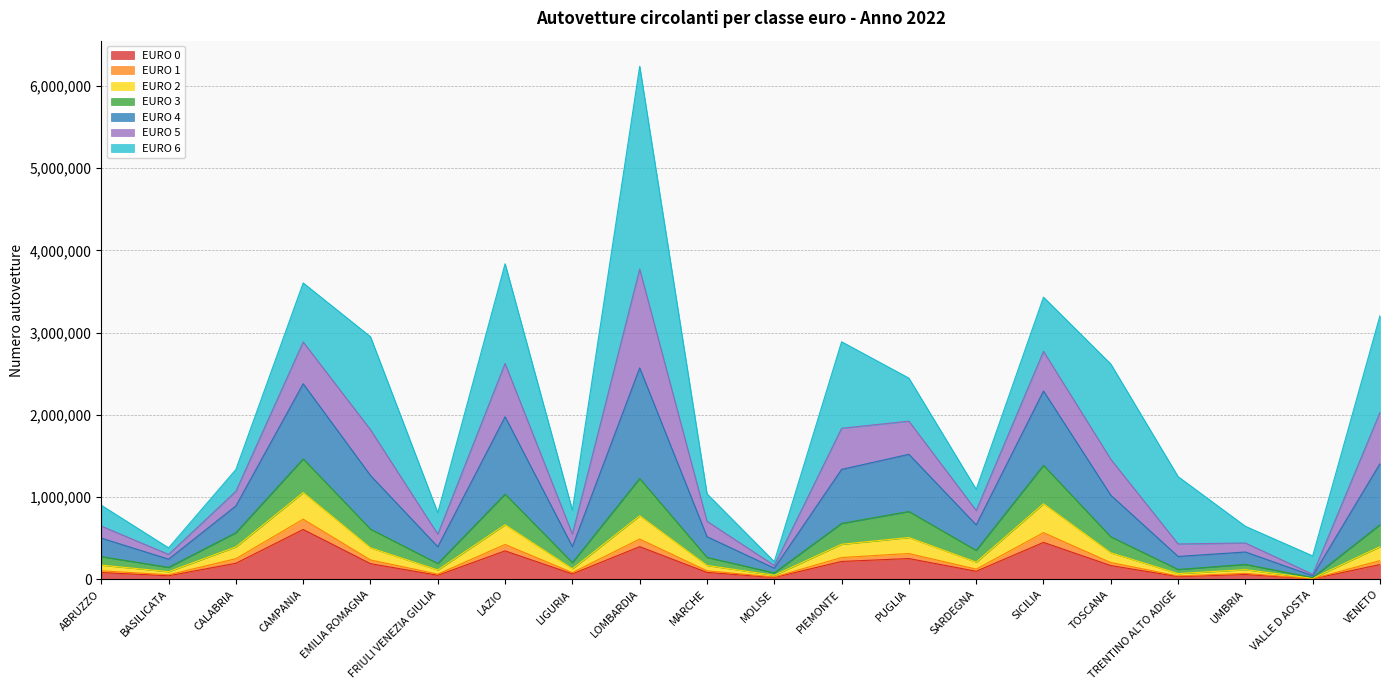

How many lines are shown in the chart?

7